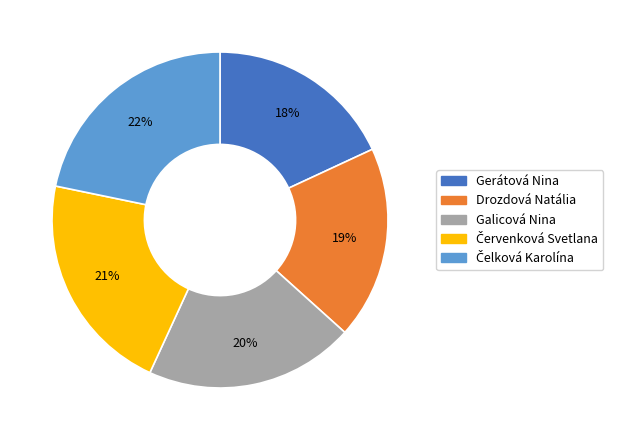

To the nearest percent, what is the difference between the largest and smallest slice percentages?

4%